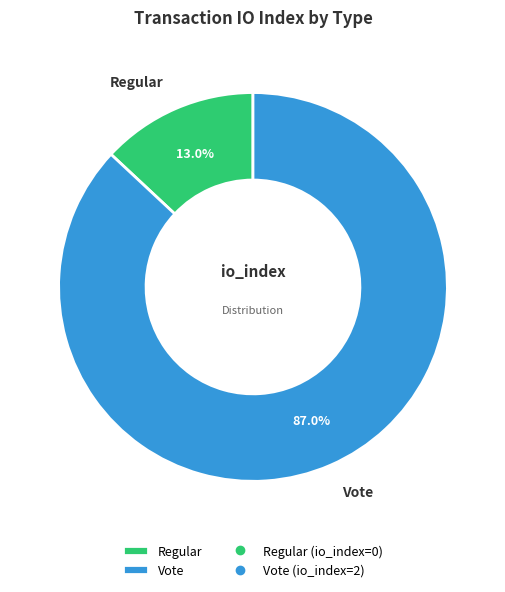

How many segments does this pie chart have?

2